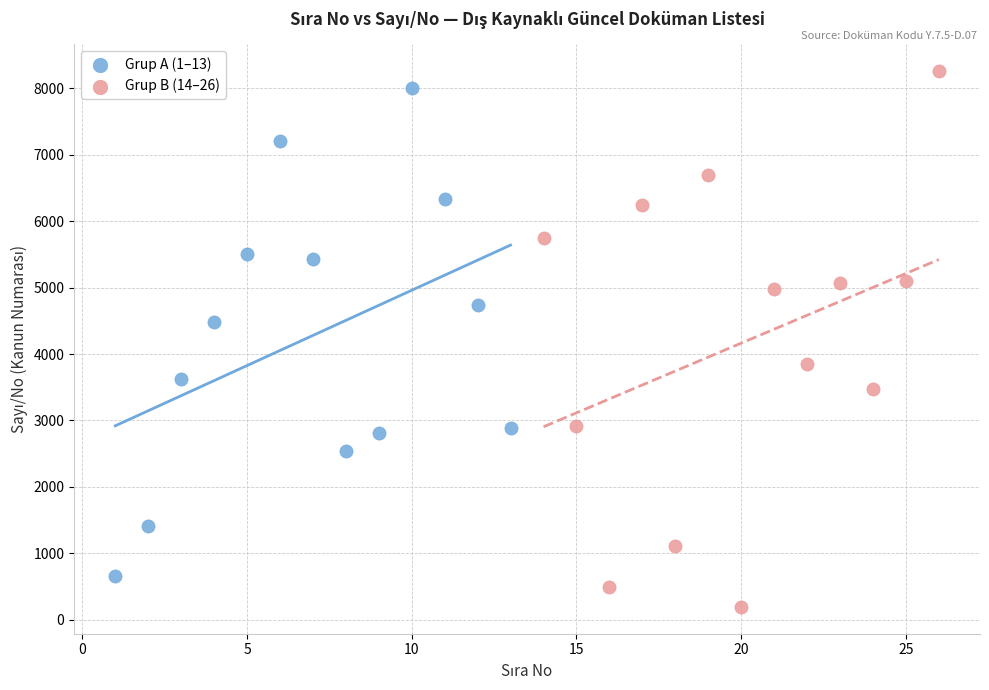

Which series reaches the maximum Y coordinate?

Grup B (14–26)